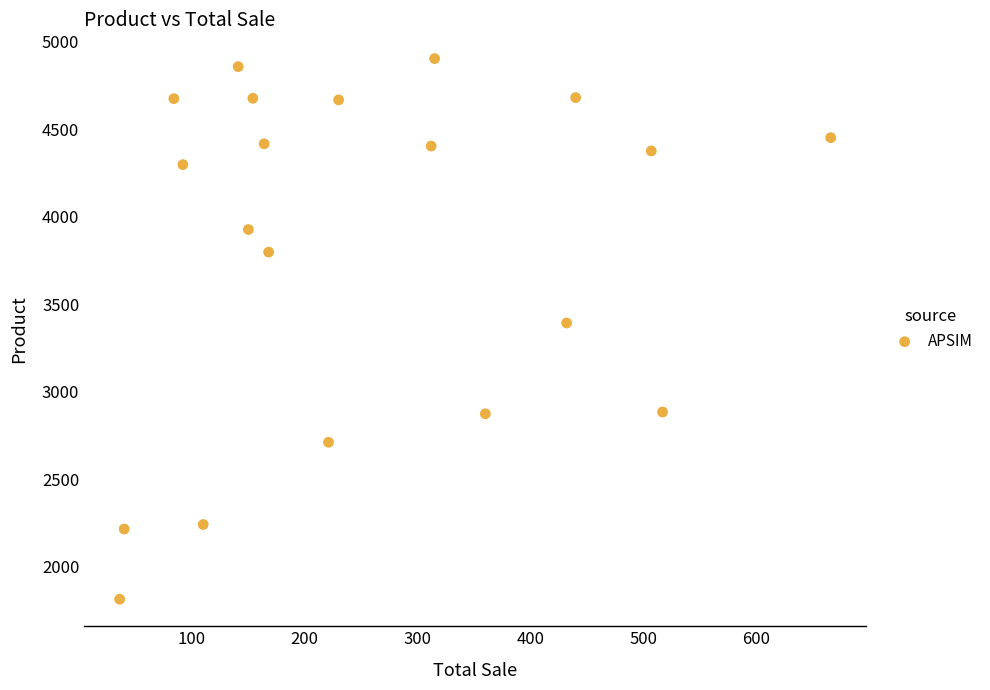

What Y value in the scatter plot is closest to 3360?

3394